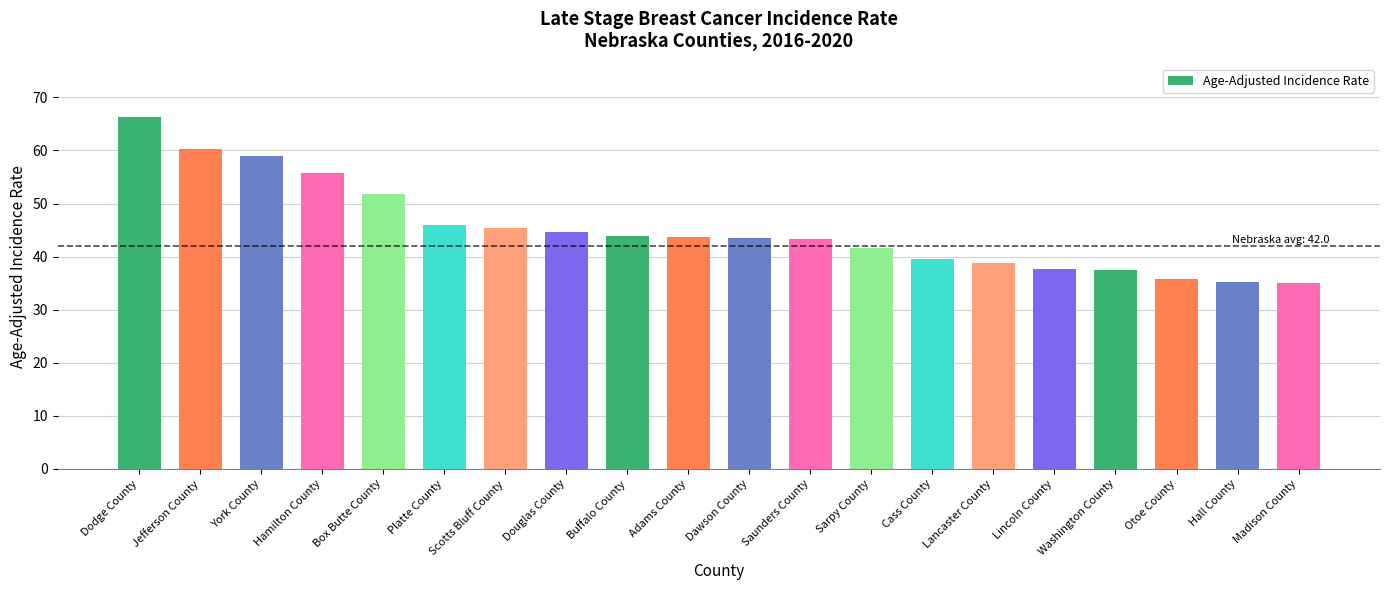

Count the number of categories in the chart.

20